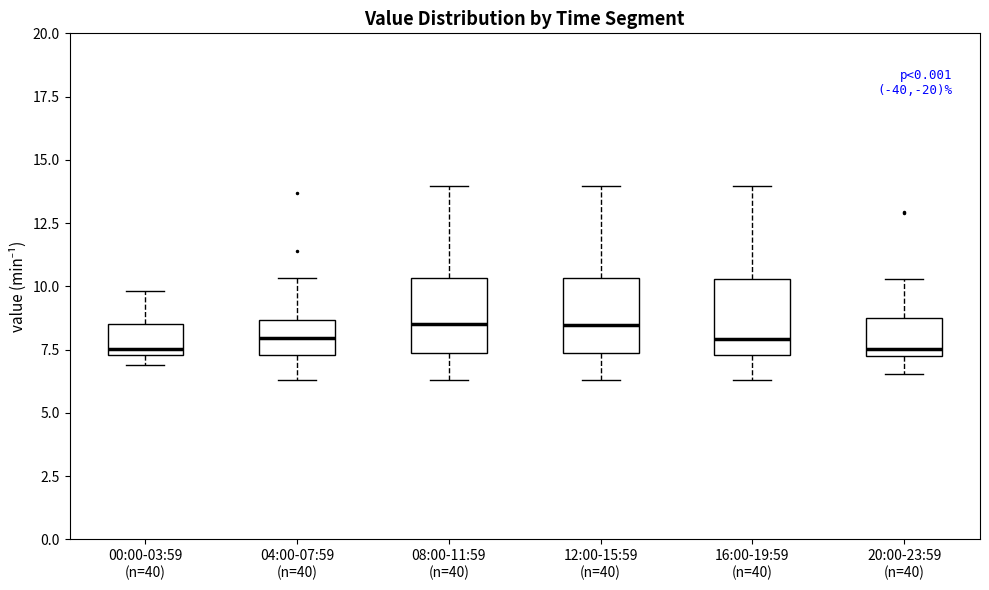

Reading left to right, read every box against the y-axis: the position of its median line, the range the box covers, and the ends of its whiskers. The values are not printed on the chart, so give them approximately, as read against the axis.

00:00-03:59 (n=40): median 7.5 (just above the box's lower edge), box 7.5 to 8.5, whiskers 7.0 to 10.0
04:00-07:59 (n=40): median 8.0, box 7.5 to 8.5, whiskers 6.5 to 10.5
08:00-11:59 (n=40): median 8.5, box 7.5 to 10.5, whiskers 6.5 to 14.0
12:00-15:59 (n=40): median 8.5, box 7.5 to 10.5, whiskers 6.5 to 14.0
16:00-19:59 (n=40): median 8.0, box 7.5 to 10.5, whiskers 6.5 to 14.0
20:00-23:59 (n=40): median 7.5, box 7.0 to 8.5, whiskers 6.5 to 10.5